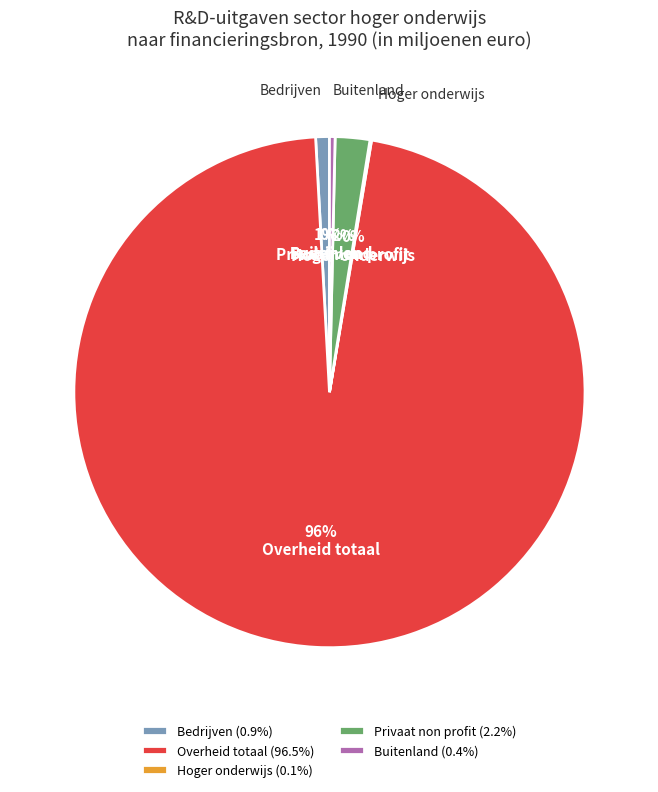

To the nearest percent, what is the average slice percentage?

20%